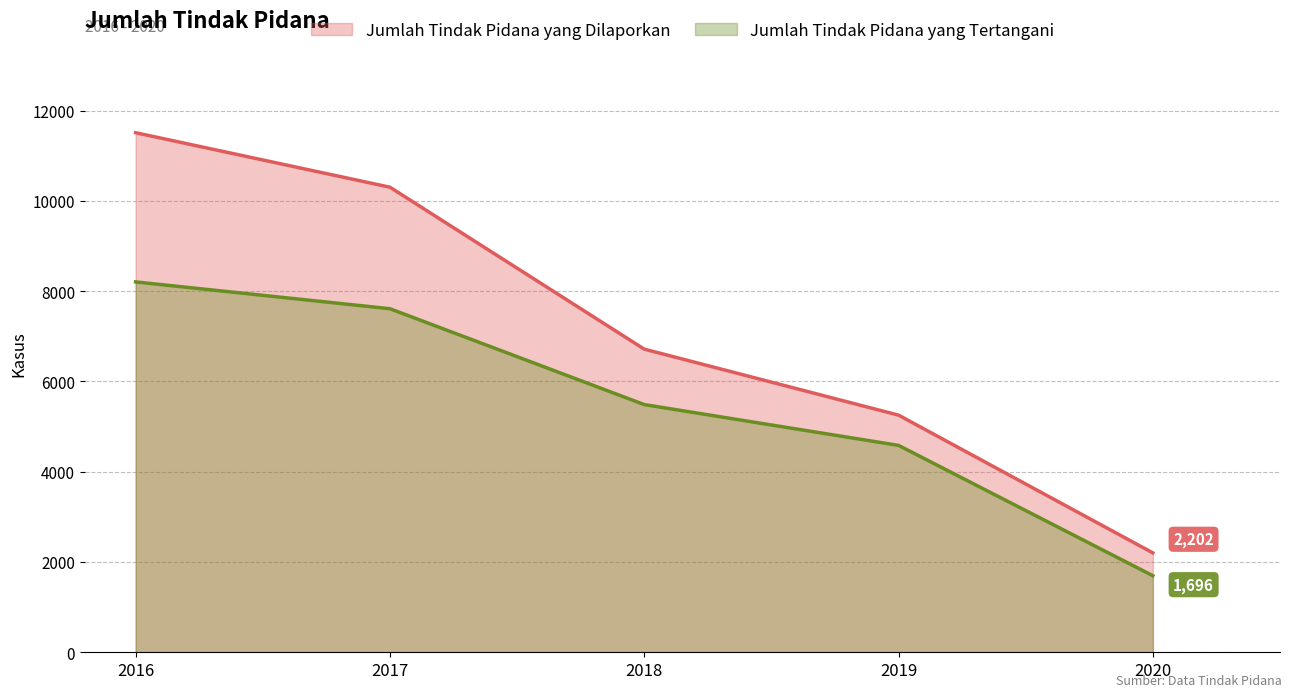

Reading right to left, transcribe all the data shown in this chart.

Jumlah Tindak Pidana yang Dilaporkan: 2202	5253	6715	10302	11509
Jumlah Tindak Pidana yang Tertangani: 1696	4583	5487	7610	8204